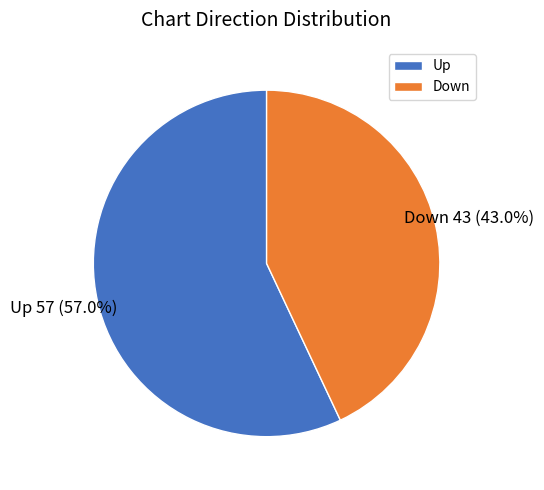

Approximately how many times larger is the value at Down compared to Up?

0.8